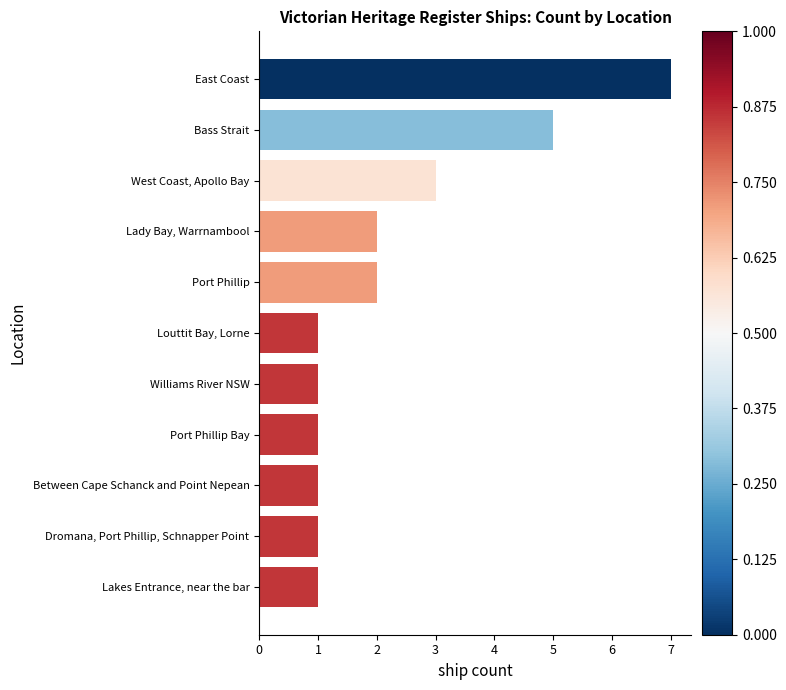

What is the sum of all values?

25